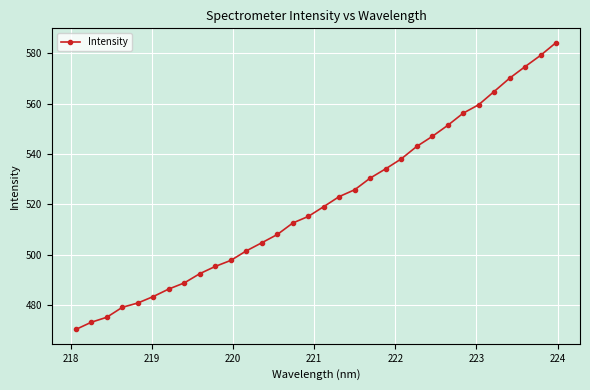

What is the value of the 4th point from the left?

479.2